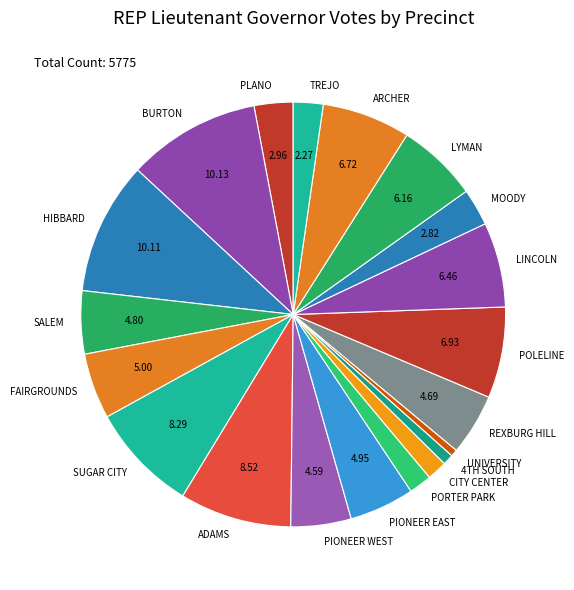

The SUGAR CITY slice represents 8% of the pie. True or false?

True